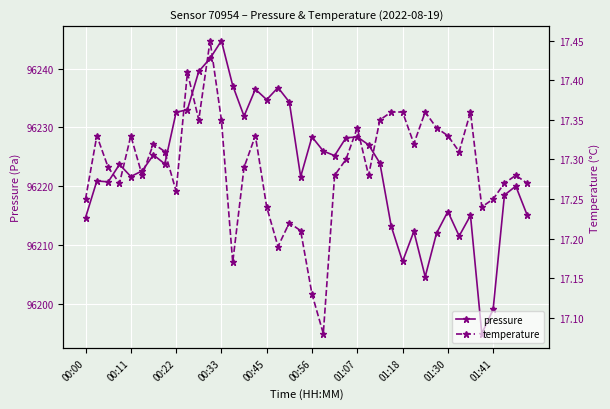

Rank the series by their average value, from lowest to highest.

temperature, pressure